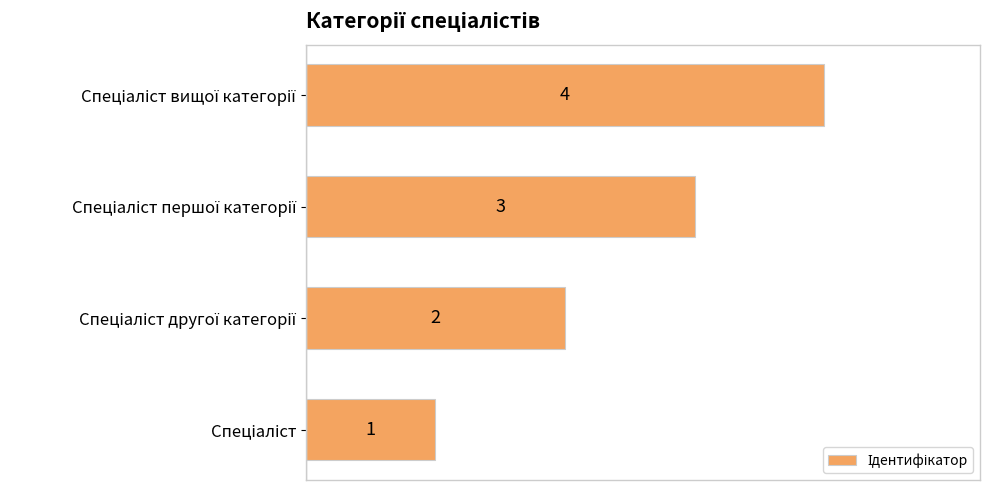

What is the minimum value shown in the chart?

1